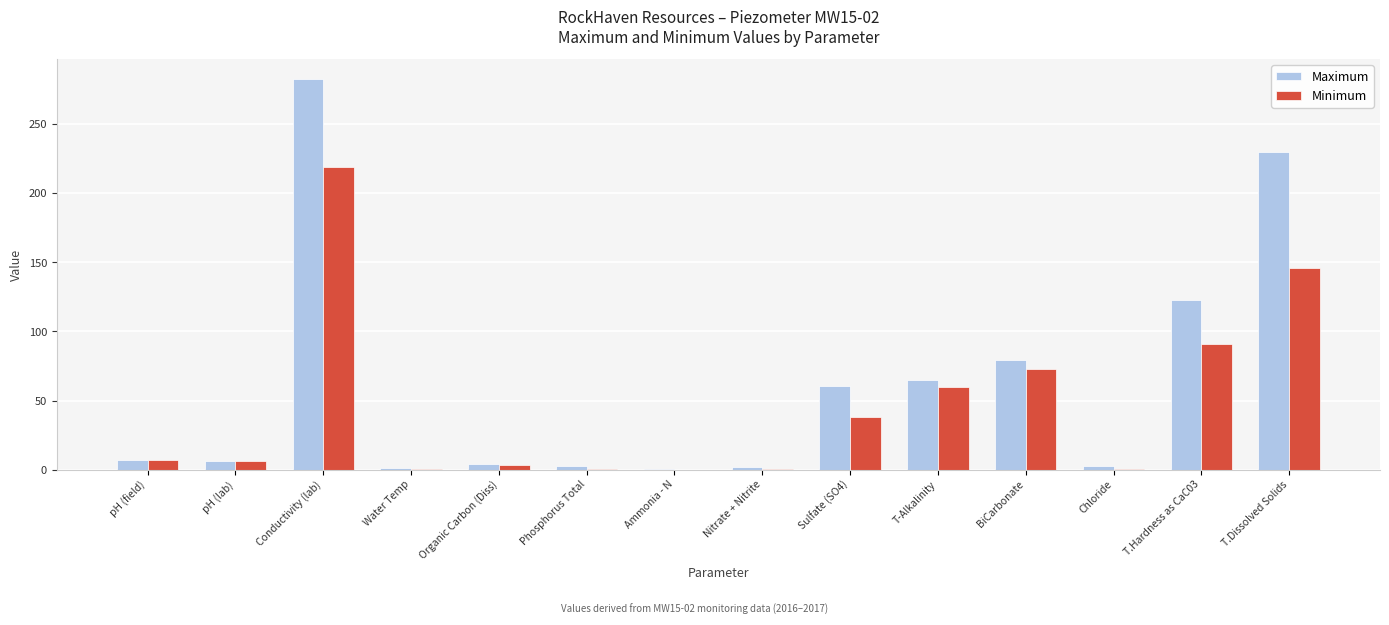

What is the maximum value for Maximum?

283.0